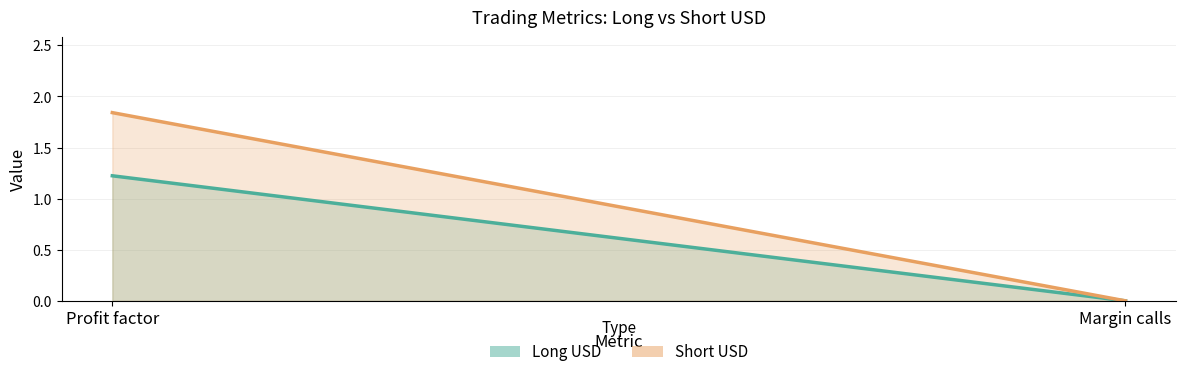

Is it true that Long USD equals 0.6 at Margin calls?

False